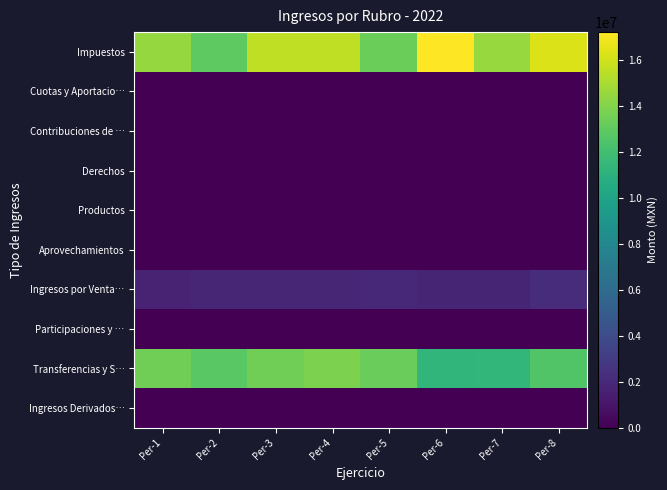

List the series in order of their peak value, highest first.

Impuestos, Transferencias y S…, Ingresos por Venta…, Productos, Cuotas y Aportacio…, Contribuciones de …, Derechos, Aprovechamientos, Participaciones y …, Ingresos Derivados…